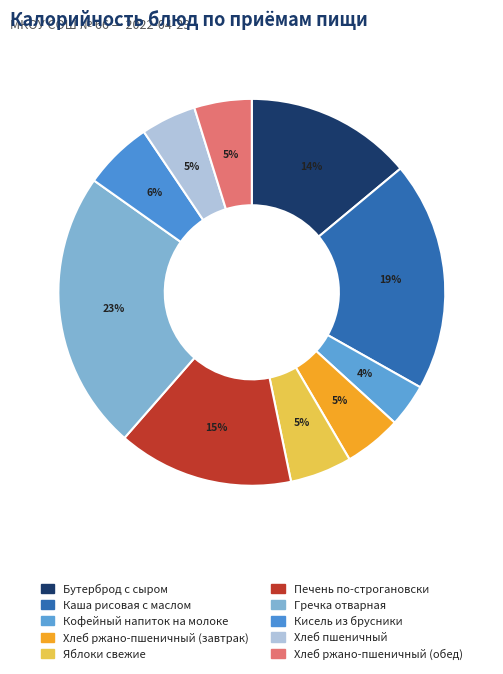

To the nearest percent, what portion does Хлеб ржано-пшеничный (обед) represent?

5%